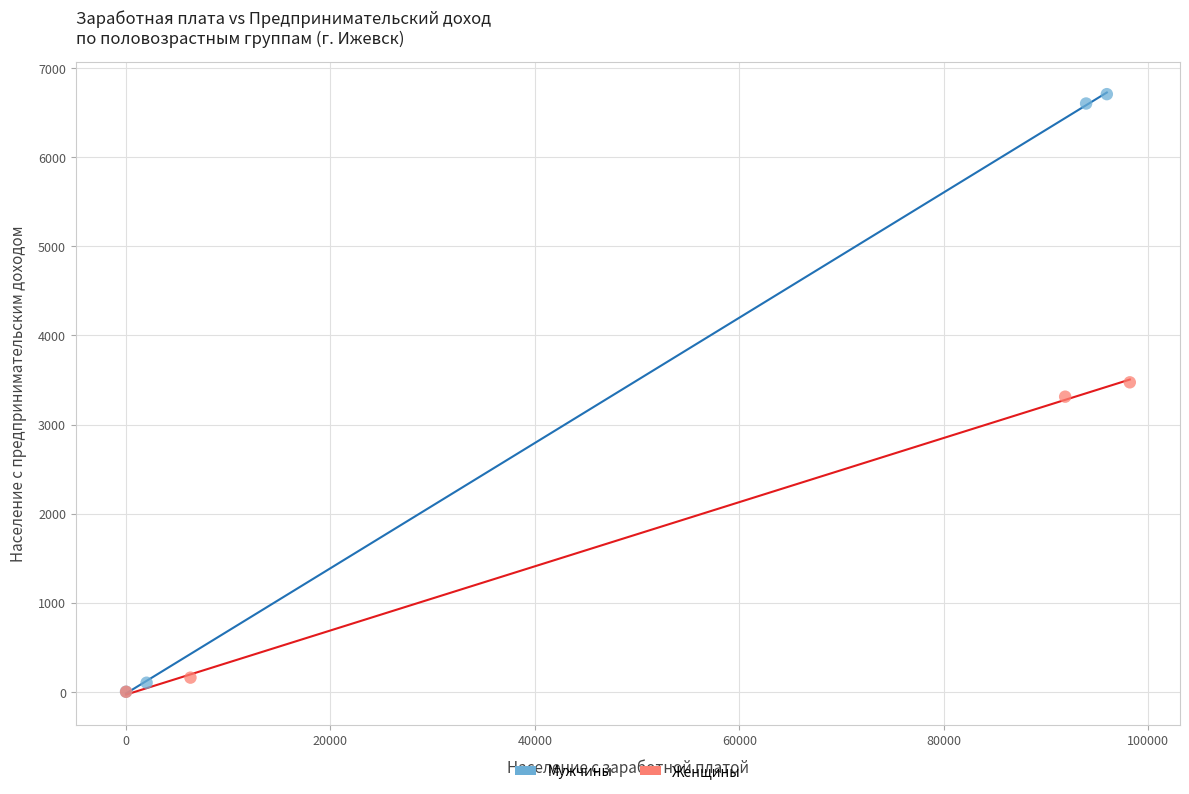

Which series has the widest spread of Y values?

Мужчины